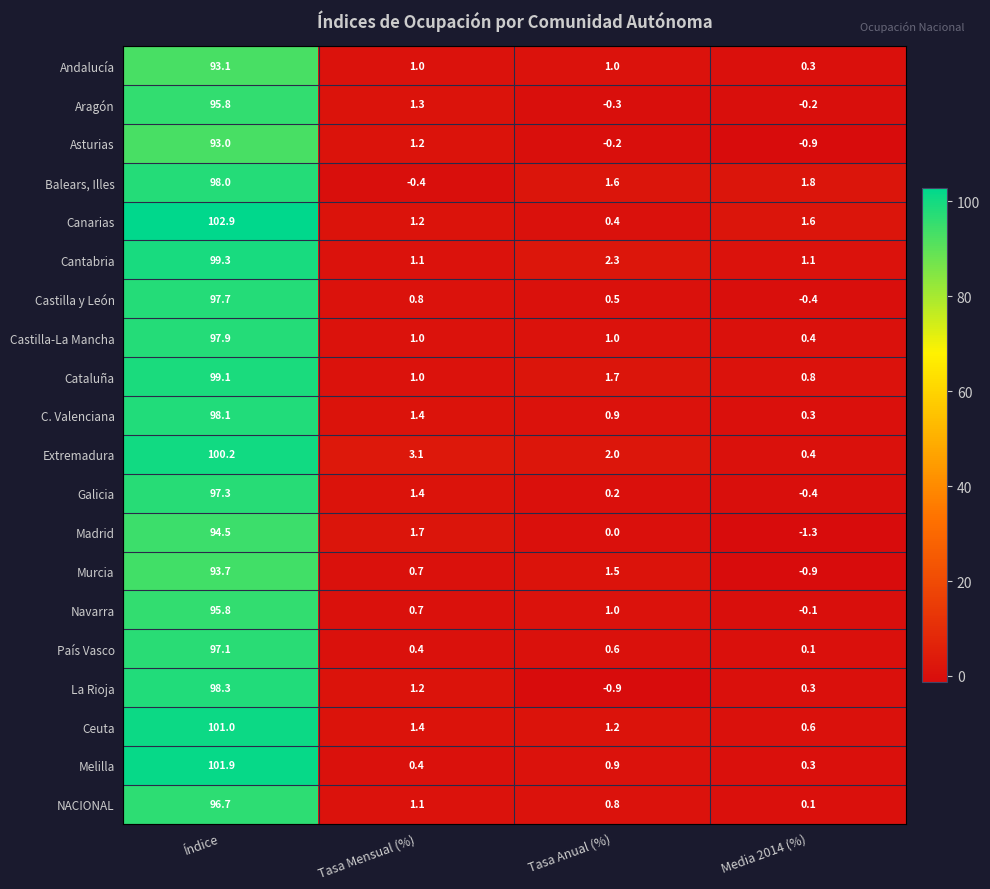

Rank the categories by País Vasco value from highest to lowest.

Índice, Tasa Anual (%), Tasa Mensual (%), Media 2014 (%)